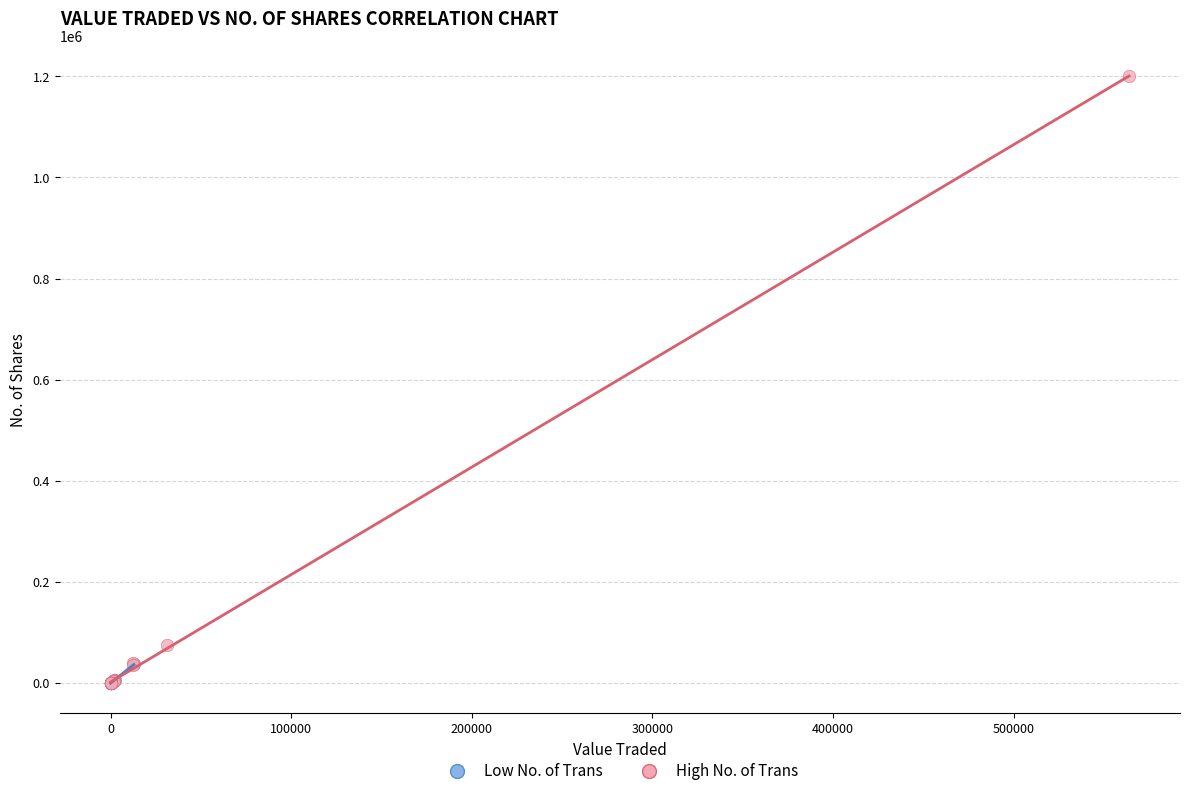

What are all the series names shown in the legend?

Low No. of Trans, High No. of Trans